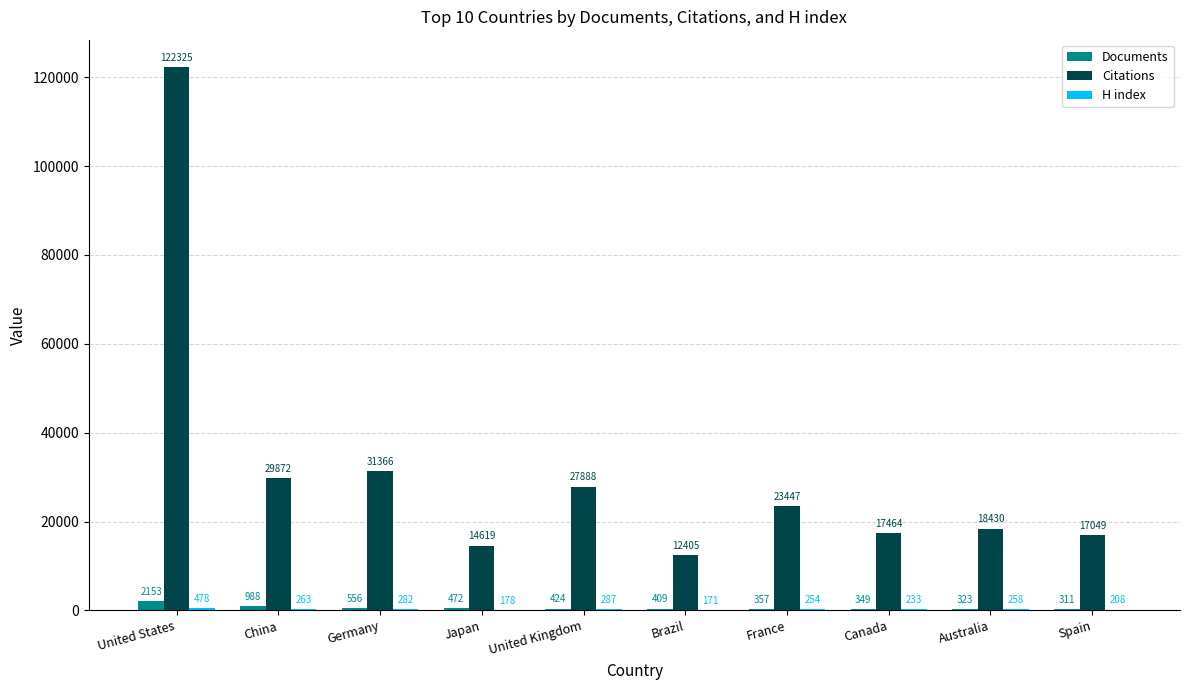

What is the greatest value displayed?

122325